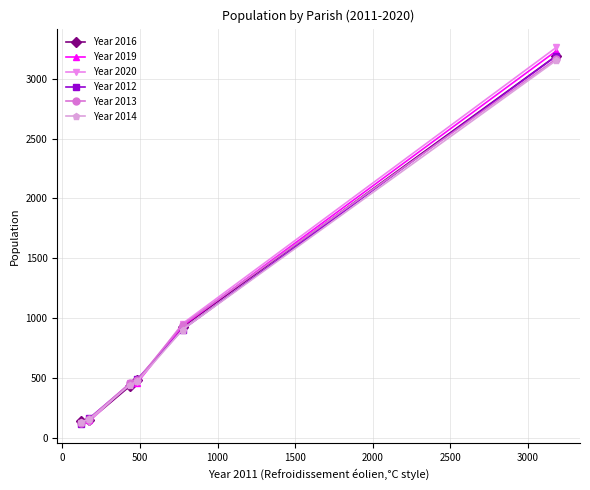

Which series has the widest spread of values?

Year 2020